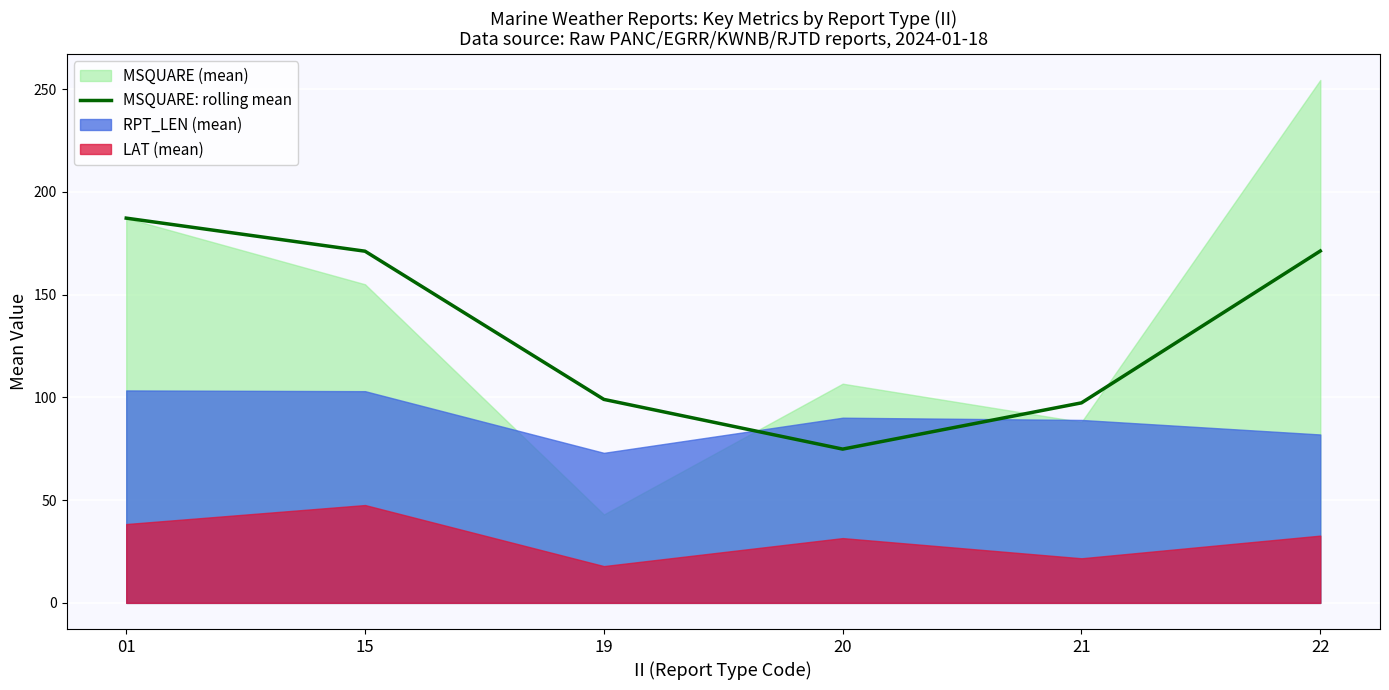

The value at 15 is 72.4. True or false?

False